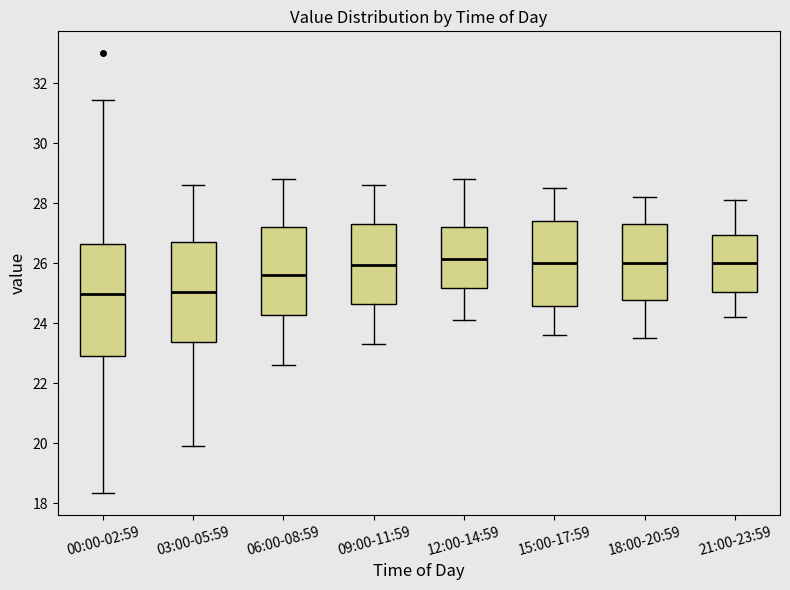

Reading left to right, transcribe this box plot: for each box, give where its median line is, the range the box spans, and where its two whiskers end, as read against the y-axis. The values are not printed on the chart, so give them approximately, as read against the axis.

00:00-02:59: median 25.0, box 23.0 to 26.6, whiskers 18.4 to 31.4
03:00-05:59: median 25.0, box 23.4 to 26.8, whiskers 20.0 to 28.6
06:00-08:59: median 25.6, box 24.2 to 27.2, whiskers 22.6 to 28.8
09:00-11:59: median 26.0, box 24.6 to 27.4, whiskers 23.4 to 28.6
12:00-14:59: median 26.2, box 25.2 to 27.2, whiskers 24.2 to 28.8
15:00-17:59: median 26.0, box 24.6 to 27.4, whiskers 23.6 to 28.6
18:00-20:59: median 26.0, box 24.8 to 27.4, whiskers 23.6 to 28.2
21:00-23:59: median 26.0, box 25.0 to 27.0, whiskers 24.2 to 28.2